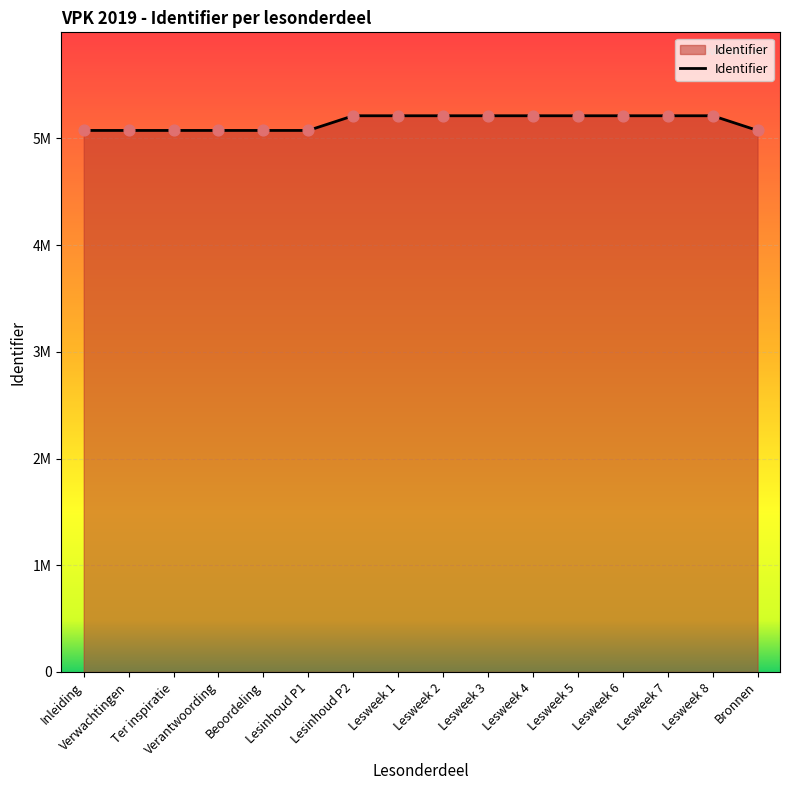

Approximately how many times larger is the value at Lesweek 3 compared to Lesweek 1?

1.0